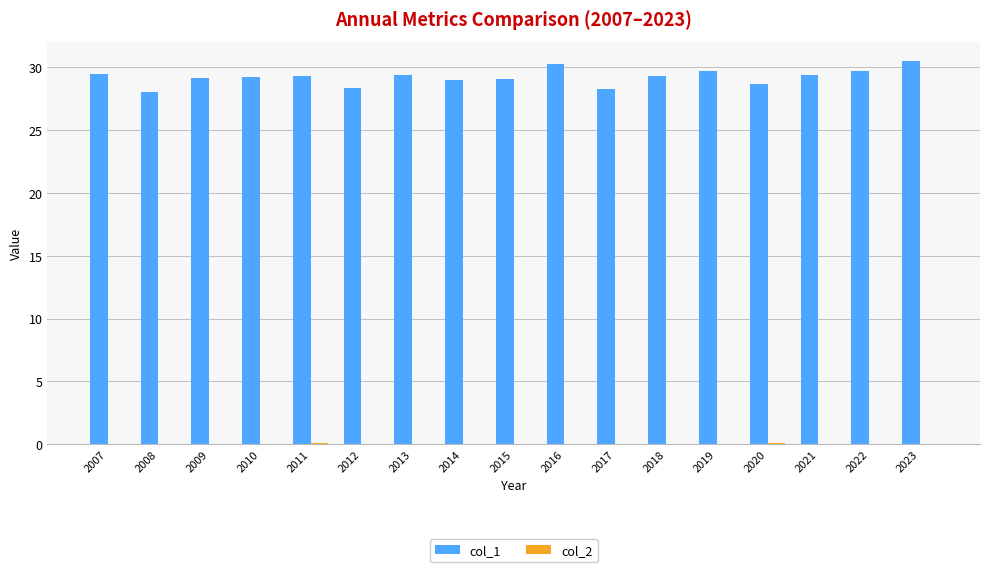

Count the number of data series in this chart.

2